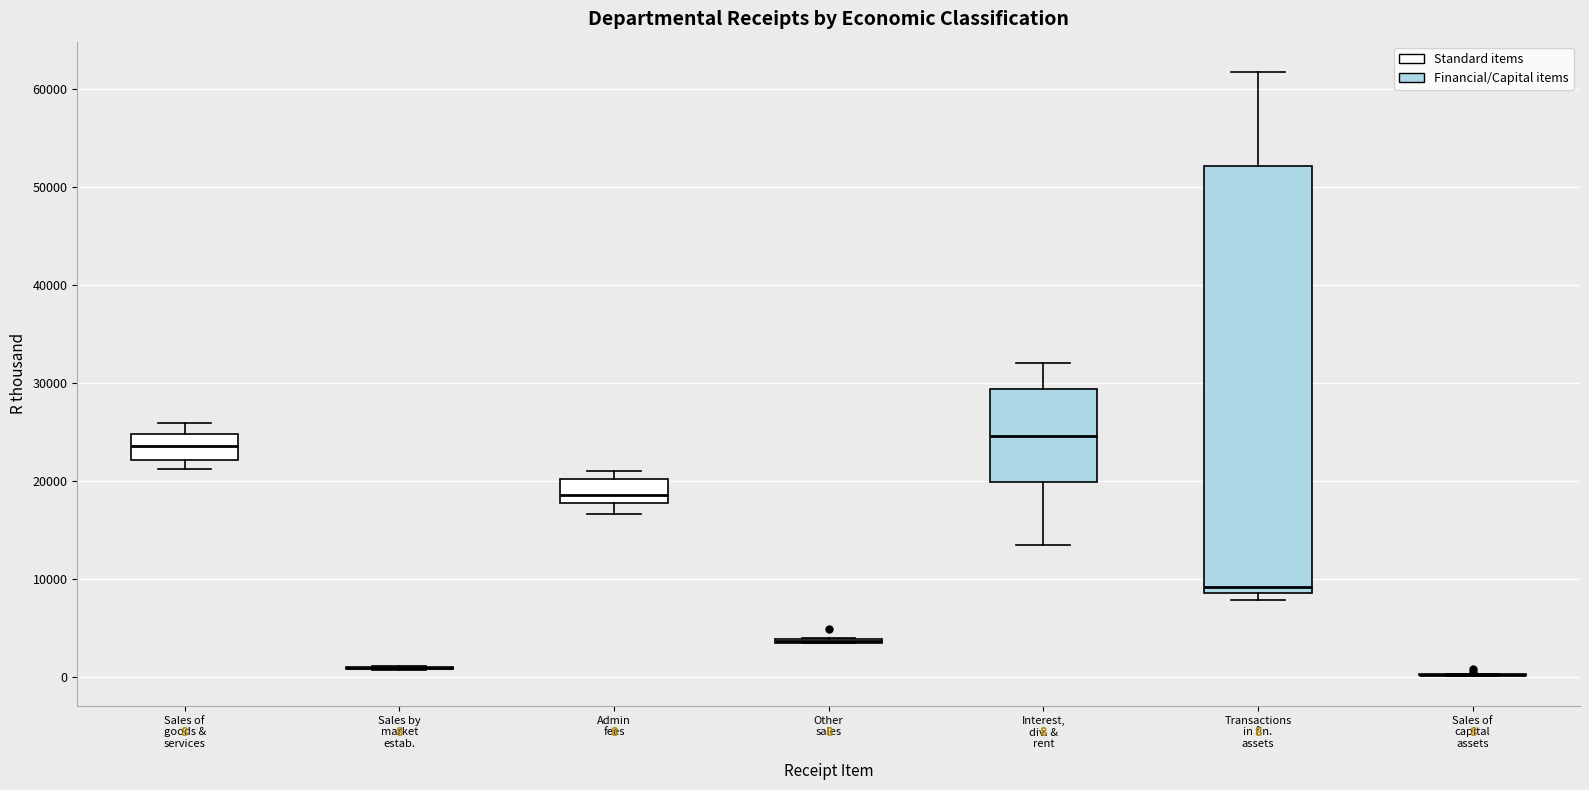

Comparing the boxes themselves (not the whiskers), which one is the tallest?

Transactions in fin. assets